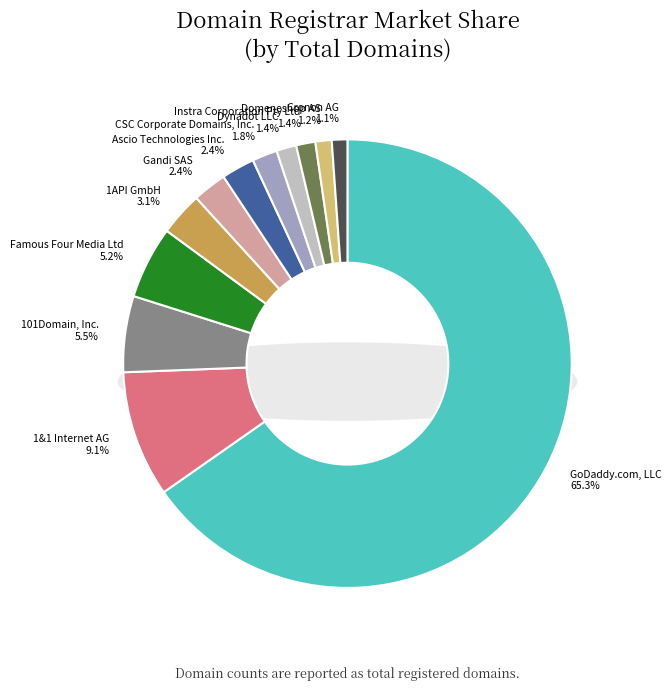

Does GoDaddy.com, LLC account for over 50% of the chart?

Yes